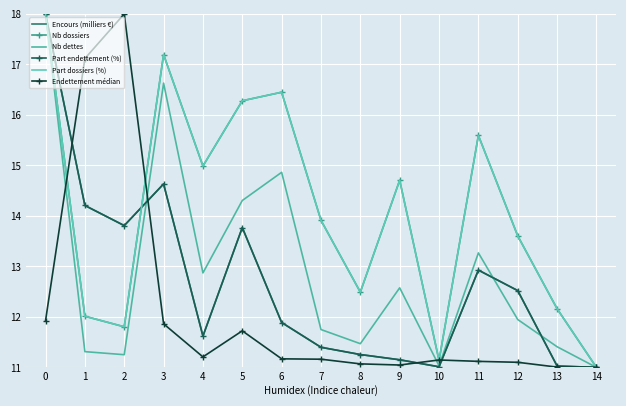

Which series has the largest range (max minus min)?

Encours (milliers €)